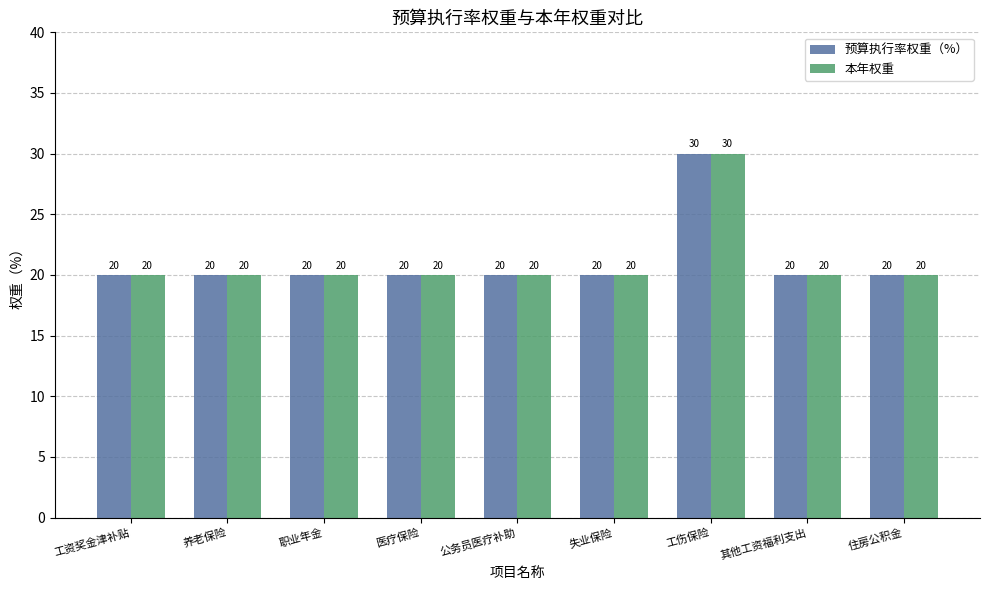

Reading left to right, transcribe all the data shown in this chart.

预算执行率权重（%）: 工资奖金津补贴=20	养老保险=20	职业年金=20	医疗保险=20	公务员医疗补助=20	失业保险=20	工伤保险=30	其他工资福利支出=20	住房公积金=20
本年权重: 工资奖金津补贴=20	养老保险=20	职业年金=20	医疗保险=20	公务员医疗补助=20	失业保险=20	工伤保险=30	其他工资福利支出=20	住房公积金=20